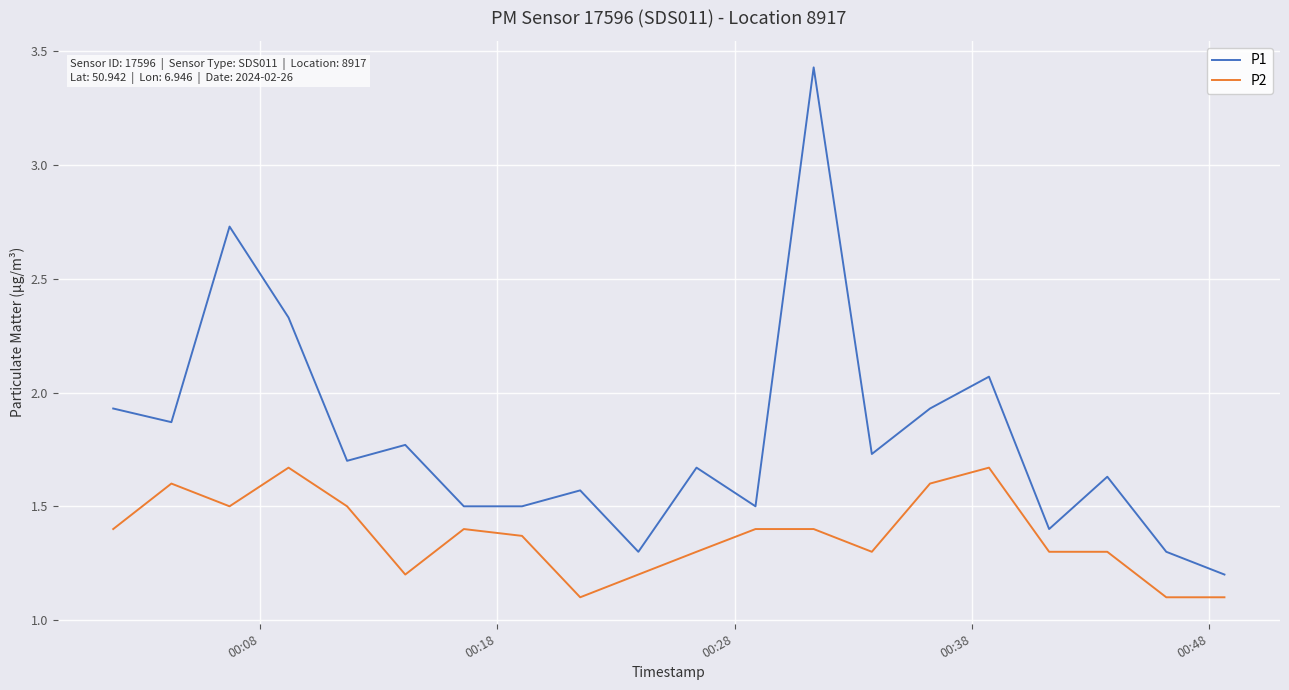

Rank the series by their maximum value, from highest to lowest.

P1, P2